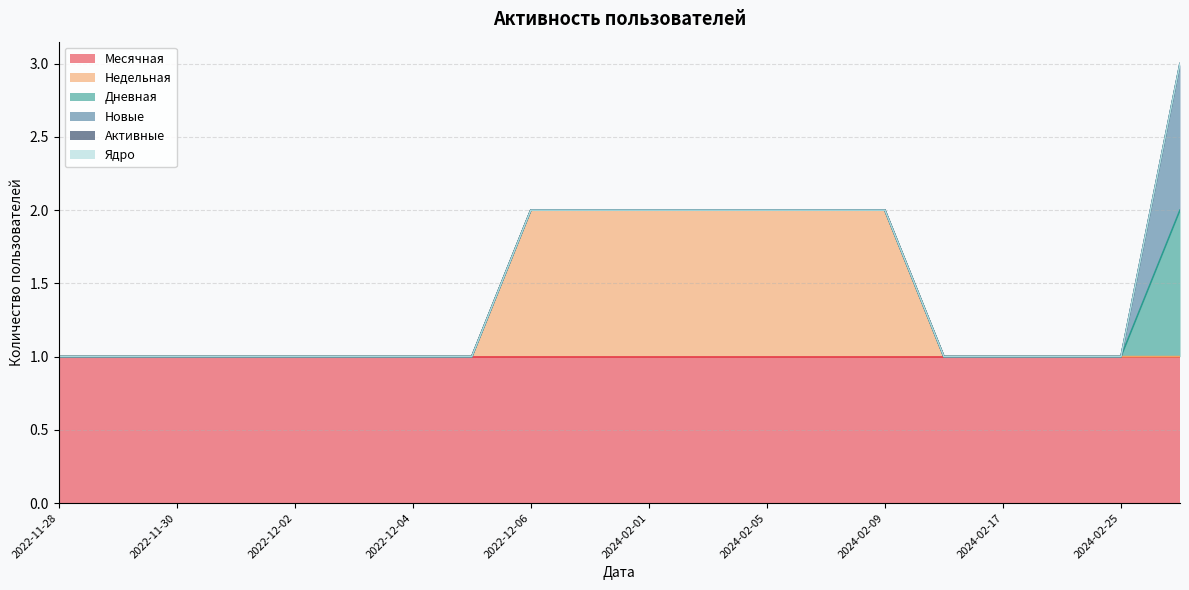

Which category has the highest value in the Активные series?

2022-11-28